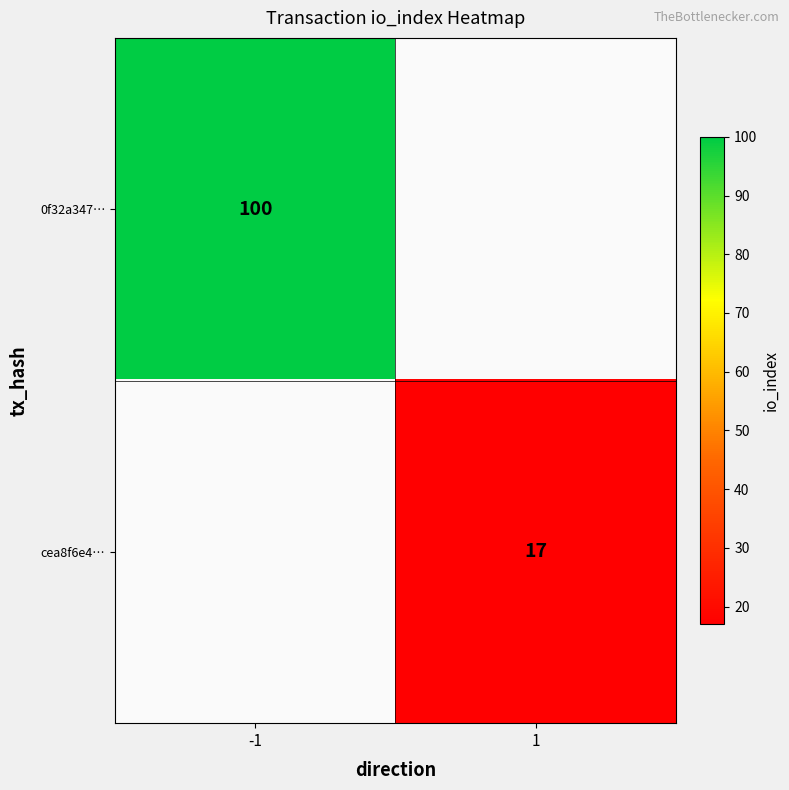

Is it true that cea8f6e4… equals 7 at 1?

False